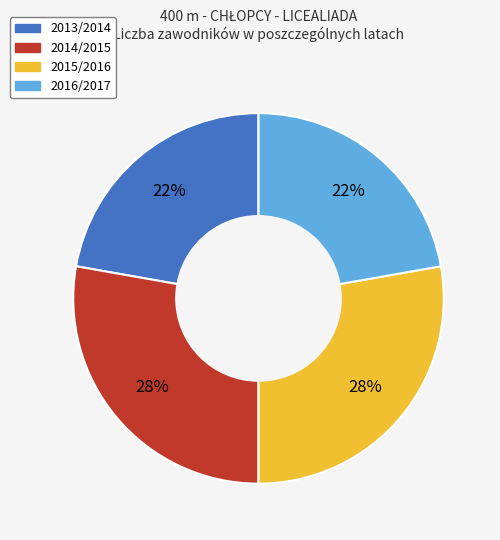

Between 2013/2014 and 2015/2016, which is larger?

2015/2016